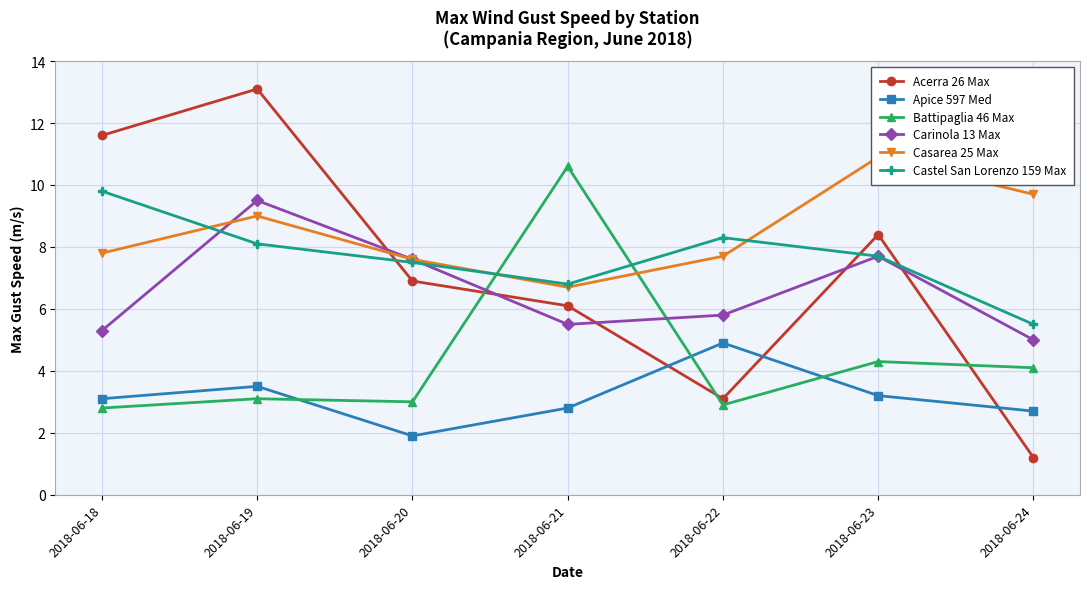

Rank the categories by Casarea 25 Max value from highest to lowest.

2018-06-23, 2018-06-24, 2018-06-19, 2018-06-18, 2018-06-22, 2018-06-20, 2018-06-21